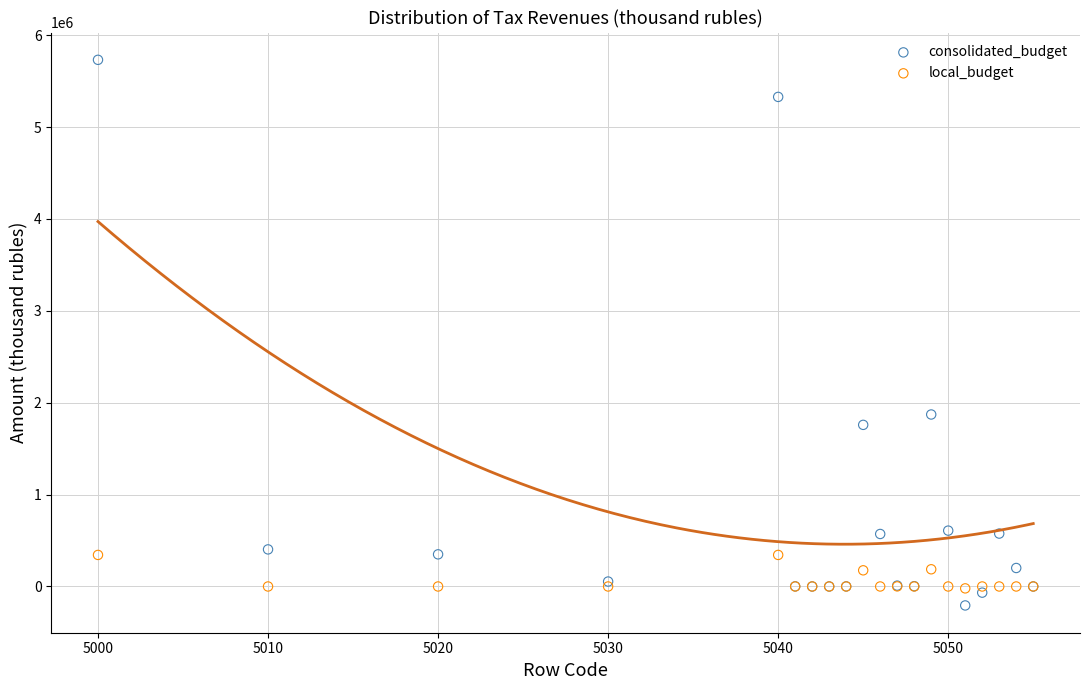

In the consolidated_budget series, what Y value is closest to 2762964?

1871975